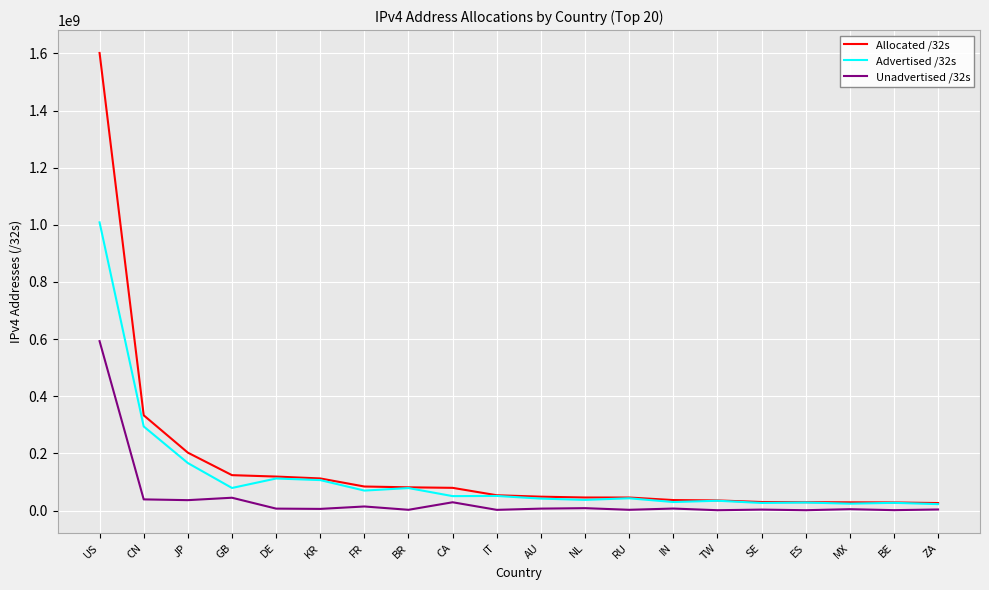

What is the difference between the second highest and second lowest values in the Advertised /32s series?

270252288